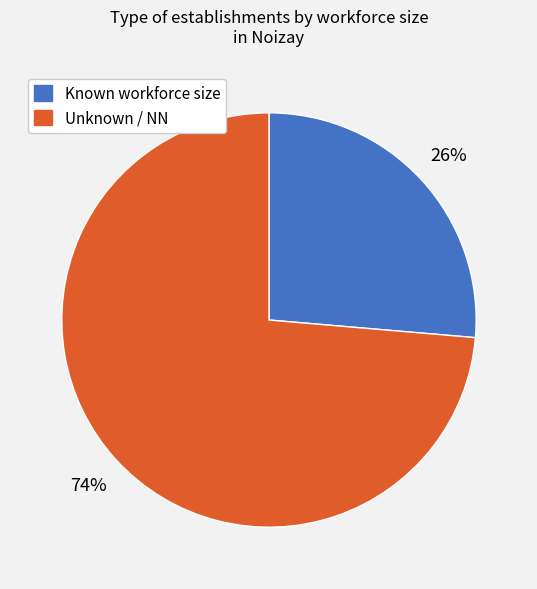

Count the number of slices in the pie.

2